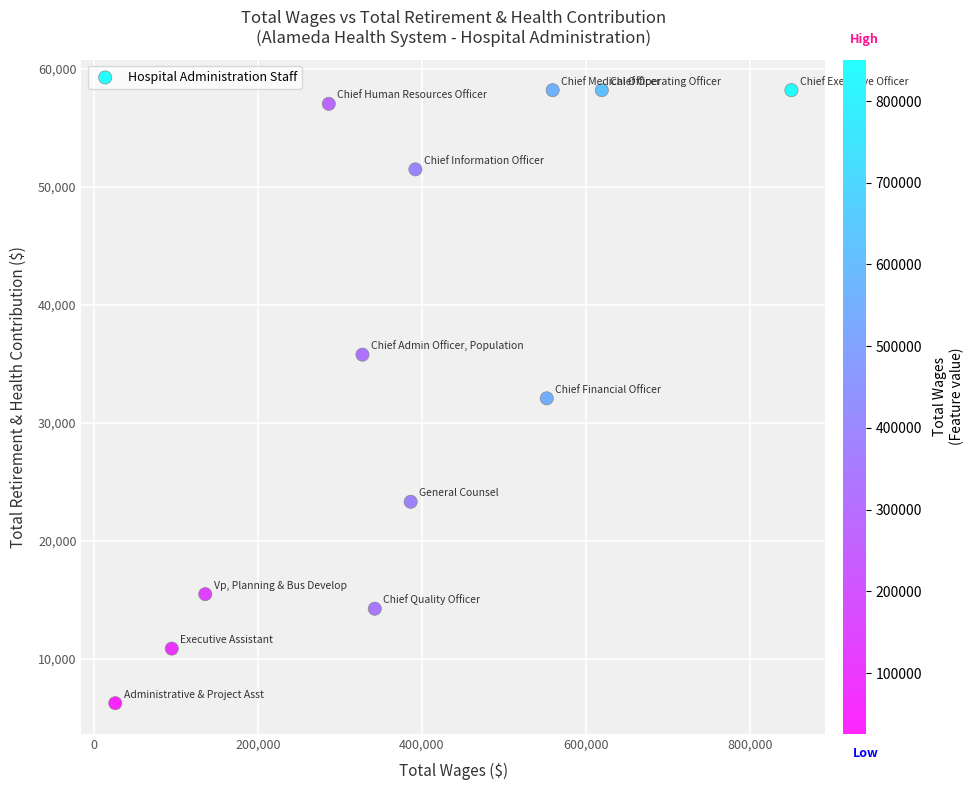

What is the range of X values (max minus min)?

825071